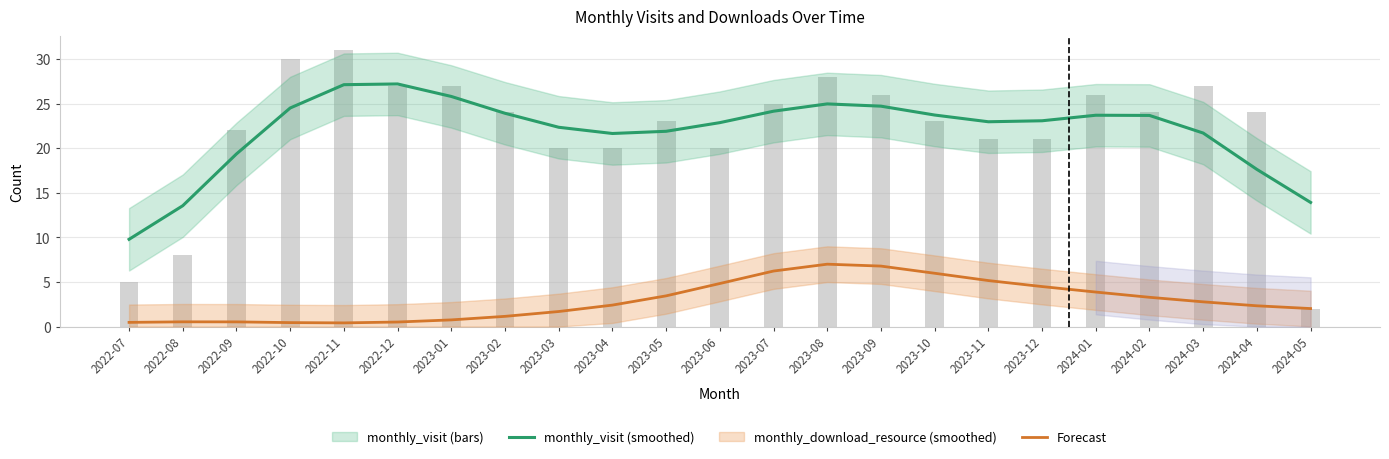

What is the total value across all series at 2024-02?

50.9